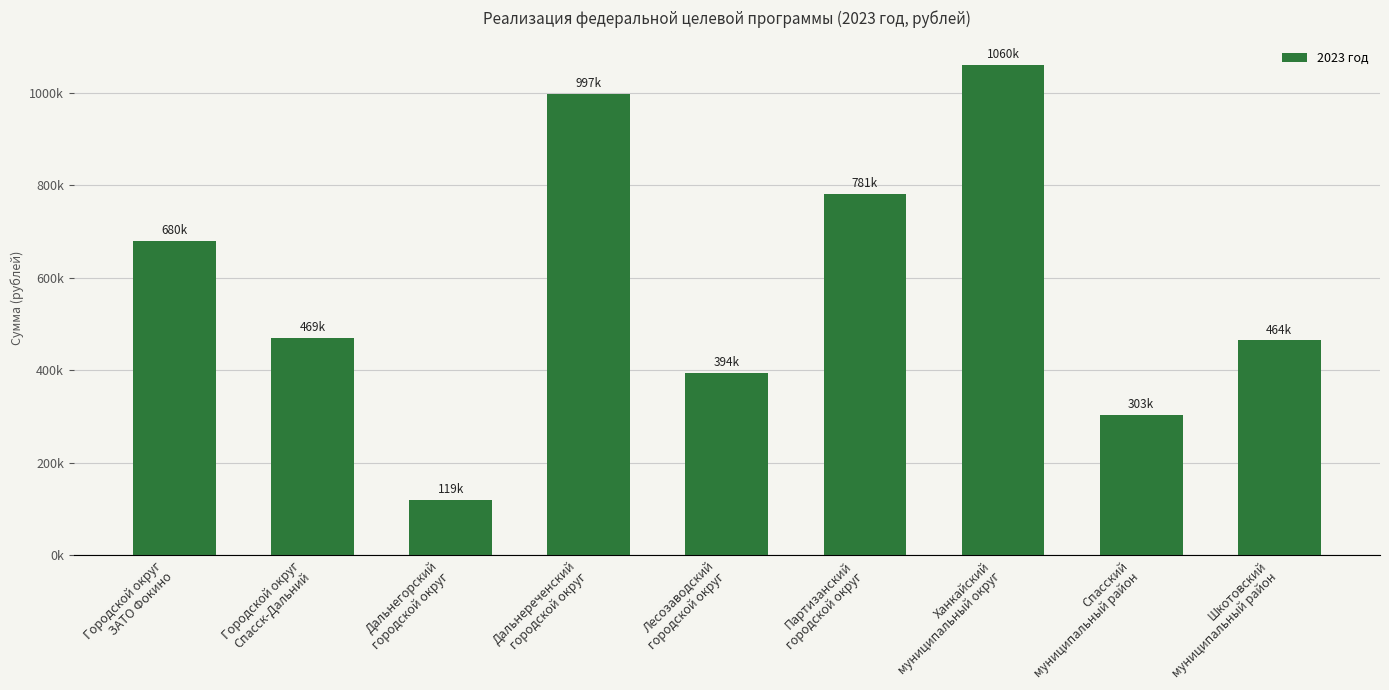

What is the ratio of the value at Городской округ
Спасск-Дальний to the value at Ханкайский
муниципальный округ?

0.4